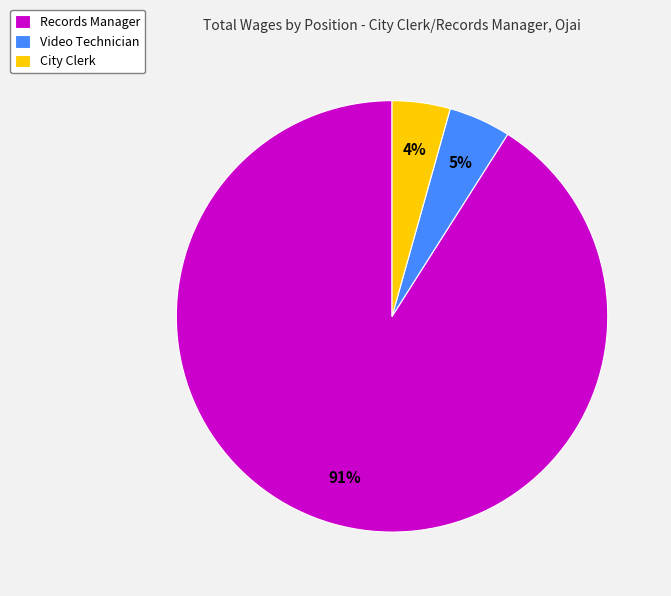

What is the largest slice in the pie chart?

Records Manager